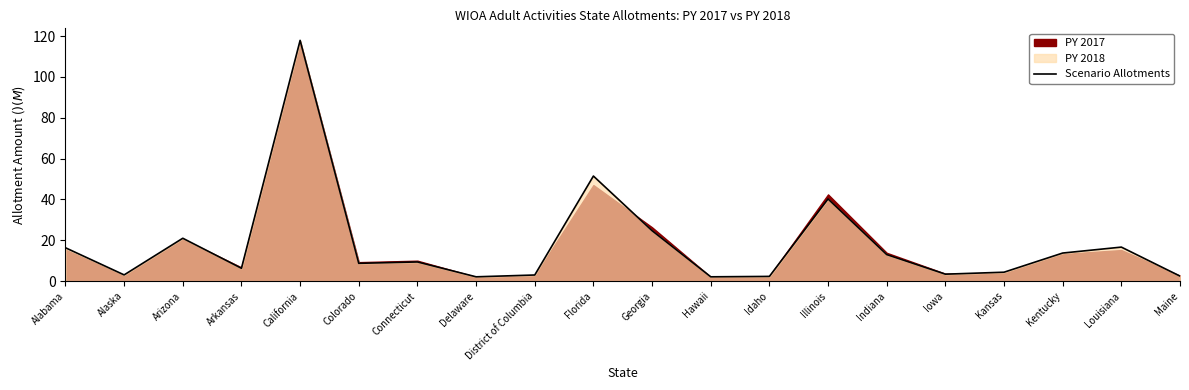

What is the maximum value shown in the chart?

117.9